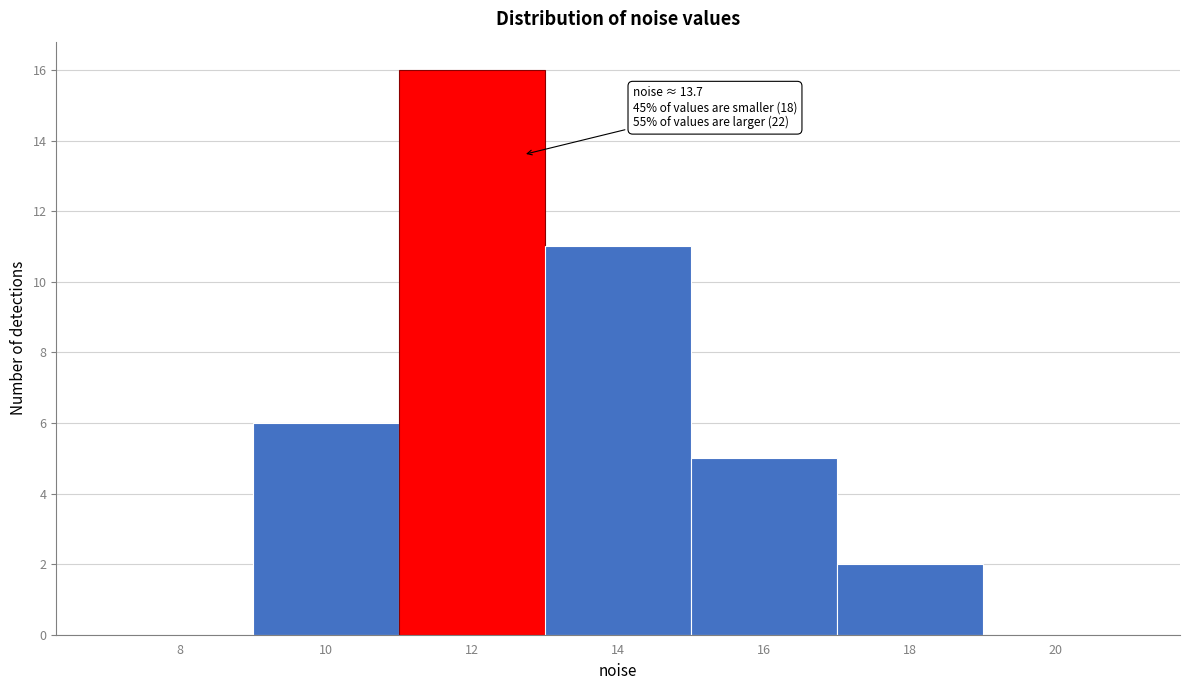

Reading left to right, extract all data points from this chart.

8=0	10=6	12=16	14=11	16=5	18=2	20=0